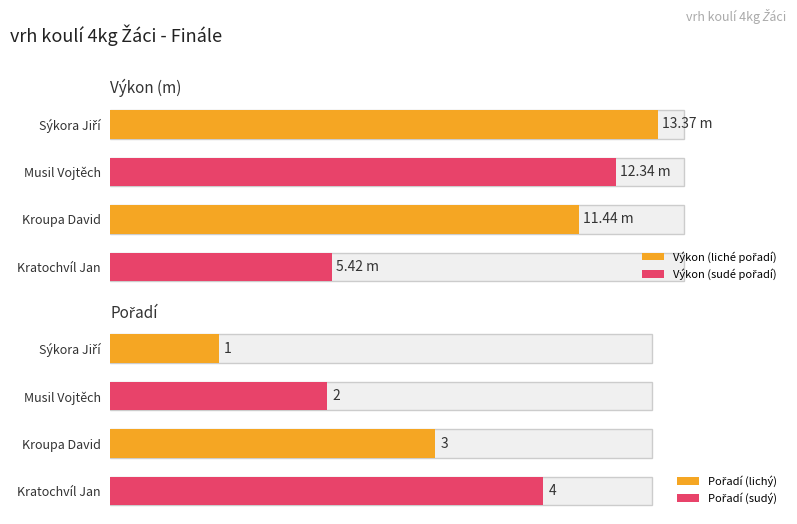

The Pořadí series shows 1.2 at Musil Vojtěch. True or false?

False